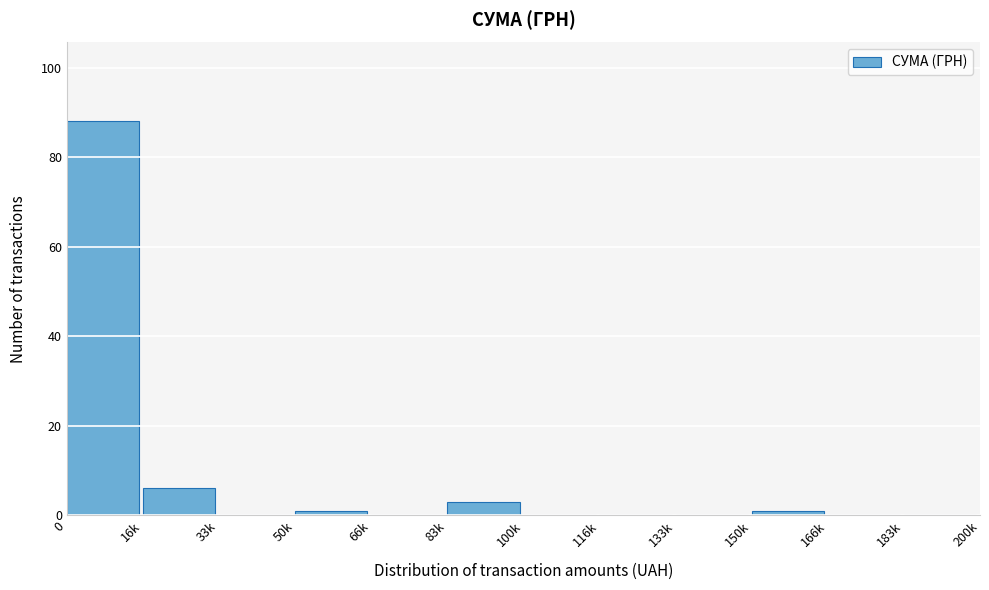

Reading left to right, what are all the values shown in this chart?

0=88	16k=6	33k=0	50k=1	66k=0	83k=3	100k=0	116k=0	133k=0	150k=1	166k=0	183k=0